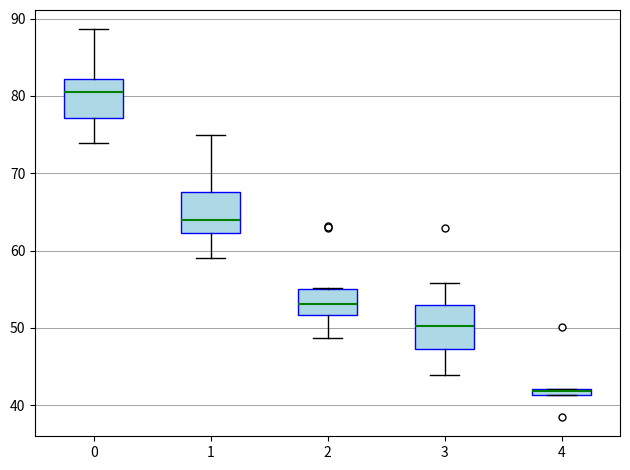

Which box's median line is the lowest?

4